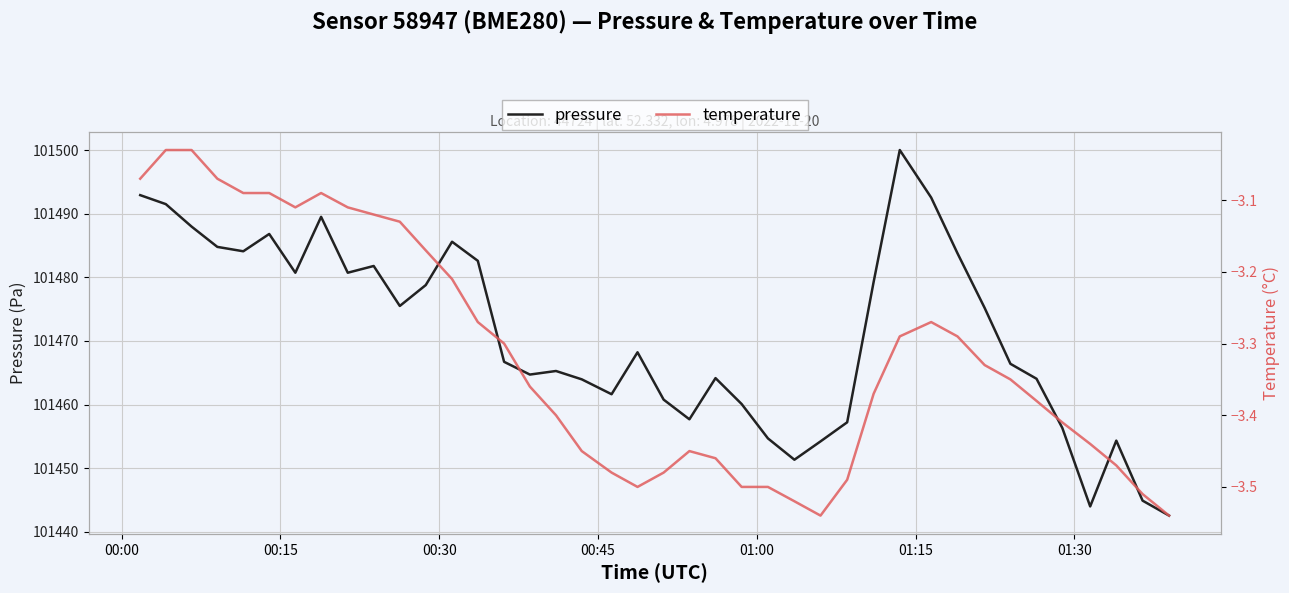

How many lines are shown in the chart?

2